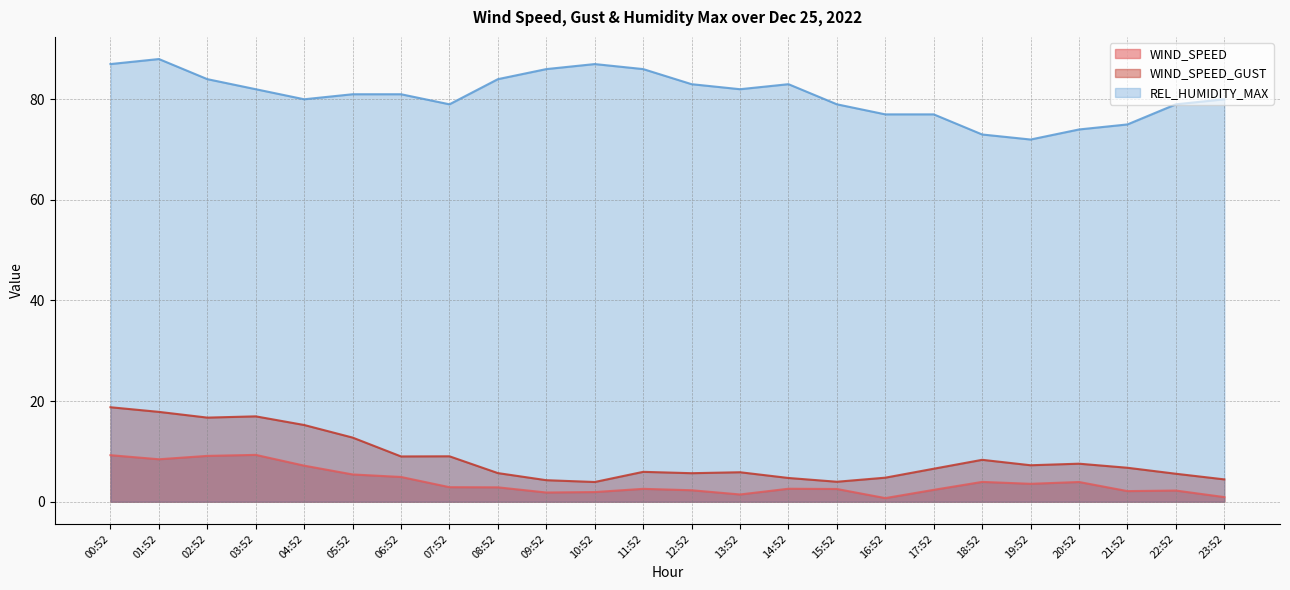

The WIND_SPEED_GUST series shows 16.7 at 02:52. True or false?

True